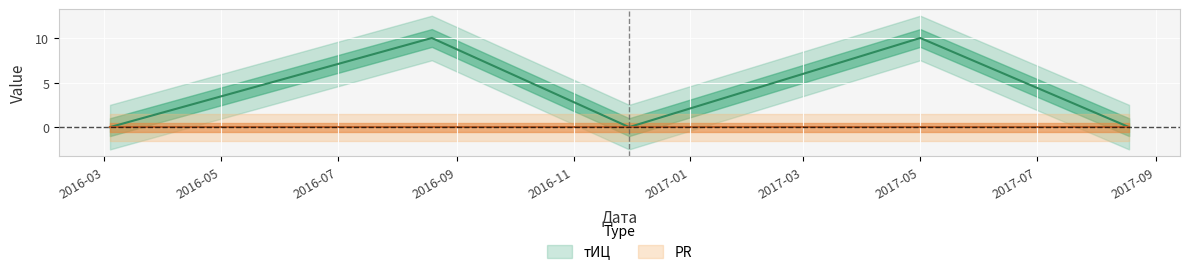

Reading left to right, list all the values displayed in this chart.

0	10	0	10	0